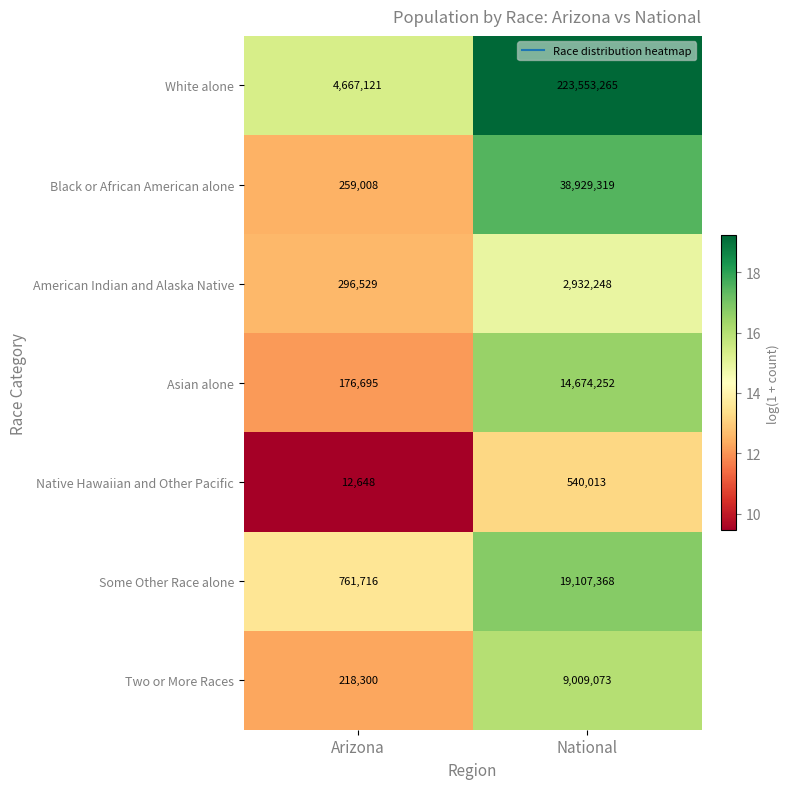

Read the Two or More Races value at National.

9009073